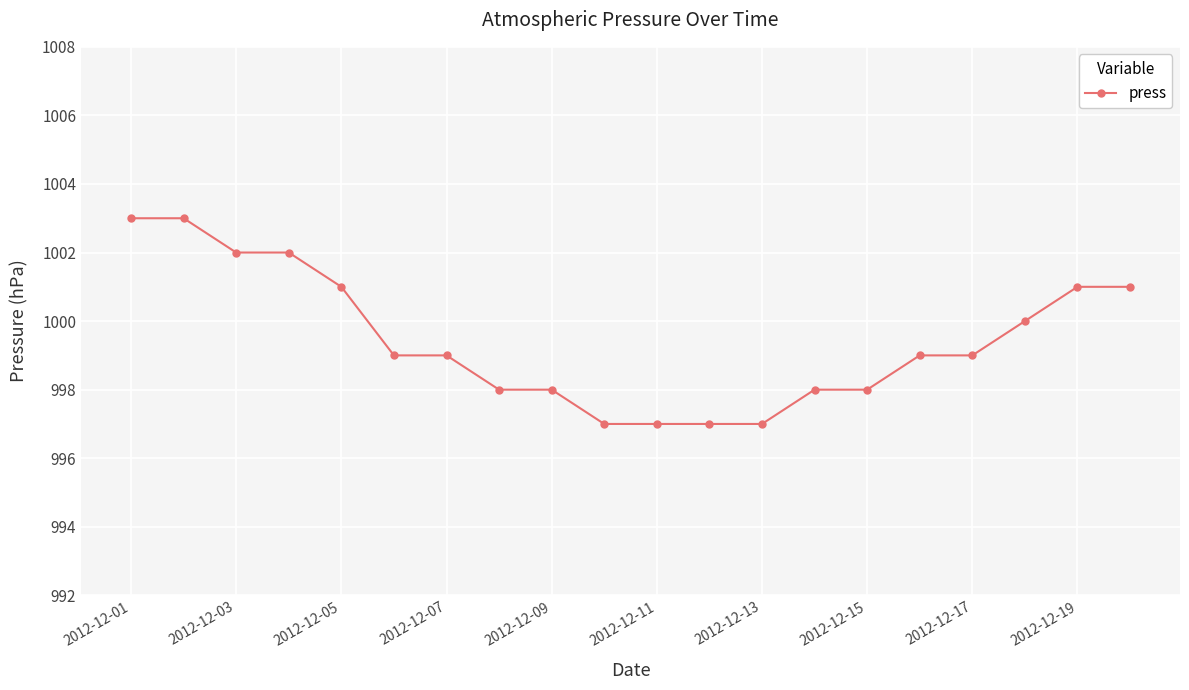

What is the value of the 9th point from the left?

998